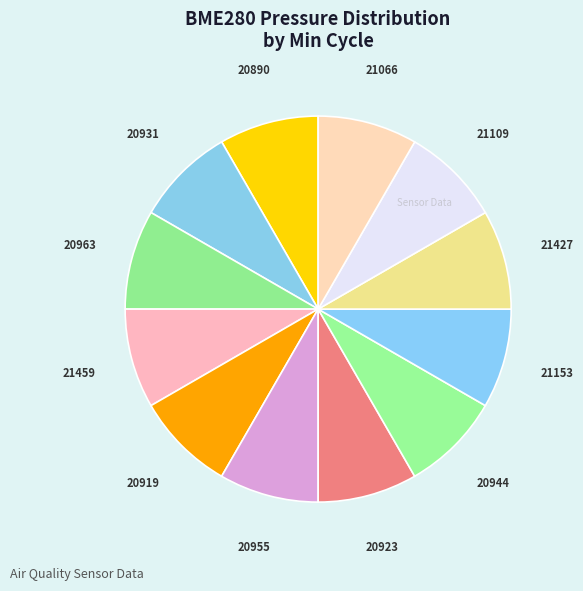

Approximately how many times larger is the value at 21427 compared to 20919?

1.0